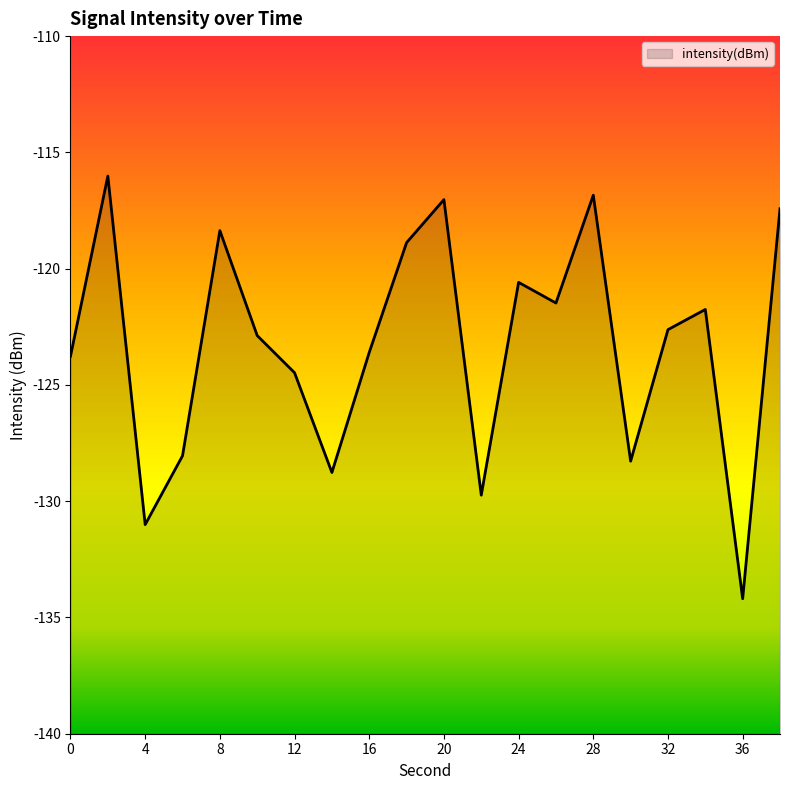

Rank the categories by value from lowest to highest.

18, 4, 40, 24, 15, 8, 20, −4, 28, 16, 16, 17, 13, 12, 32, 12, 19, 36, 14, 0